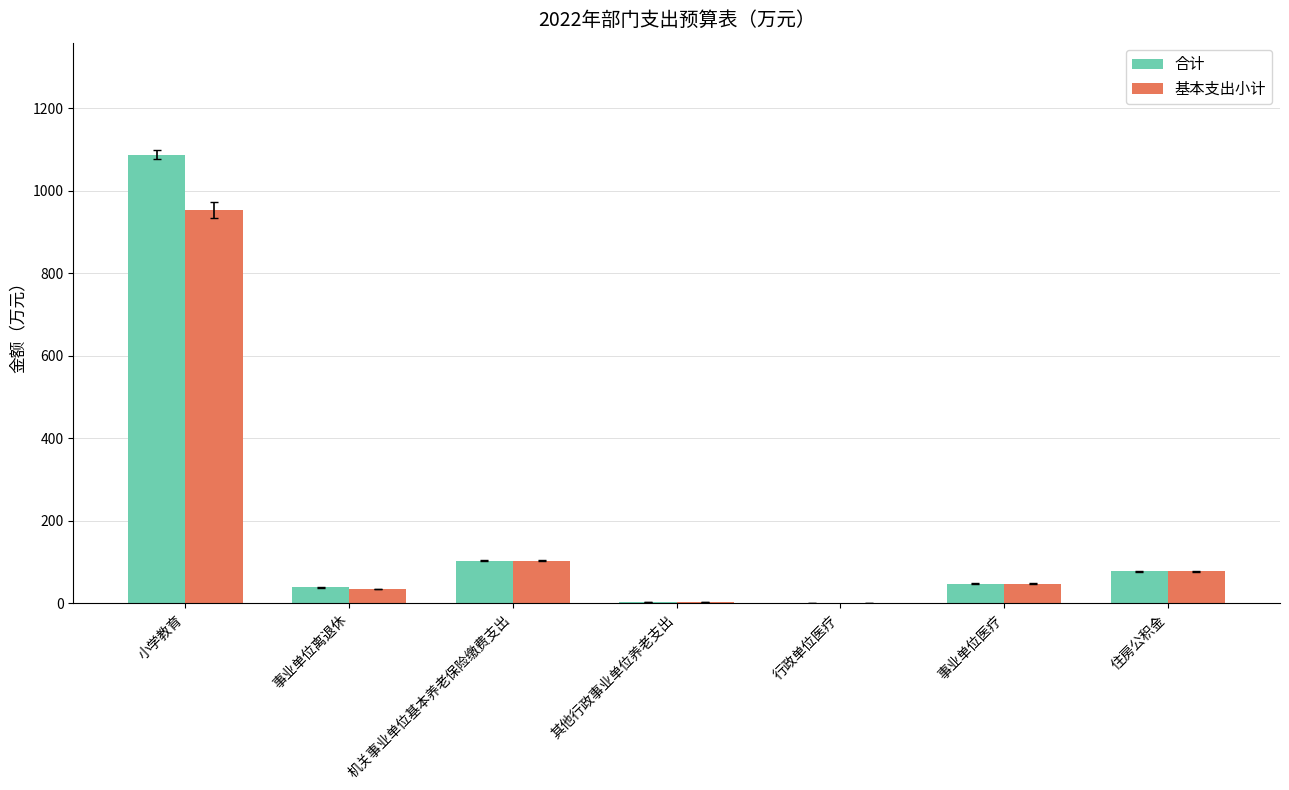

The value of 合计 at 住房公积金 is 77.8. True or false?

True